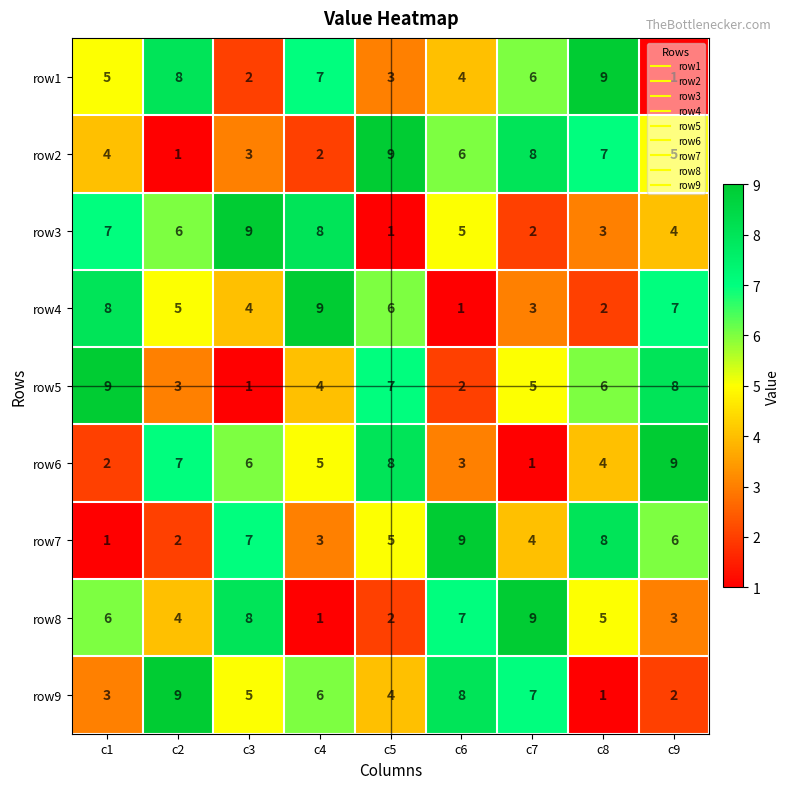

Count the number of data series in this chart.

9